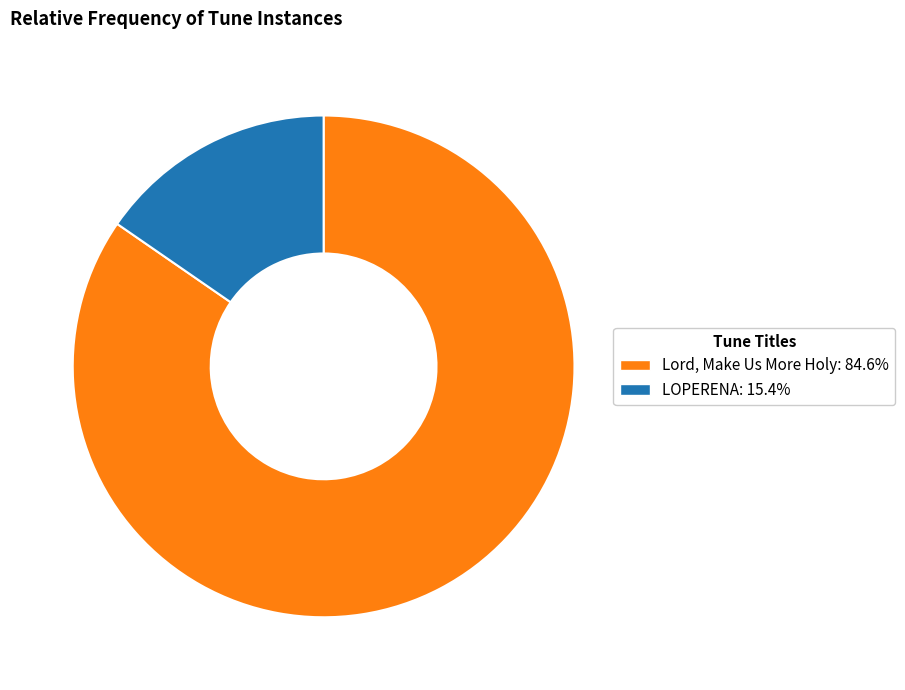

Do LOPERENA and Lord, Make Us More Holy together represent more than half of the pie?

Yes